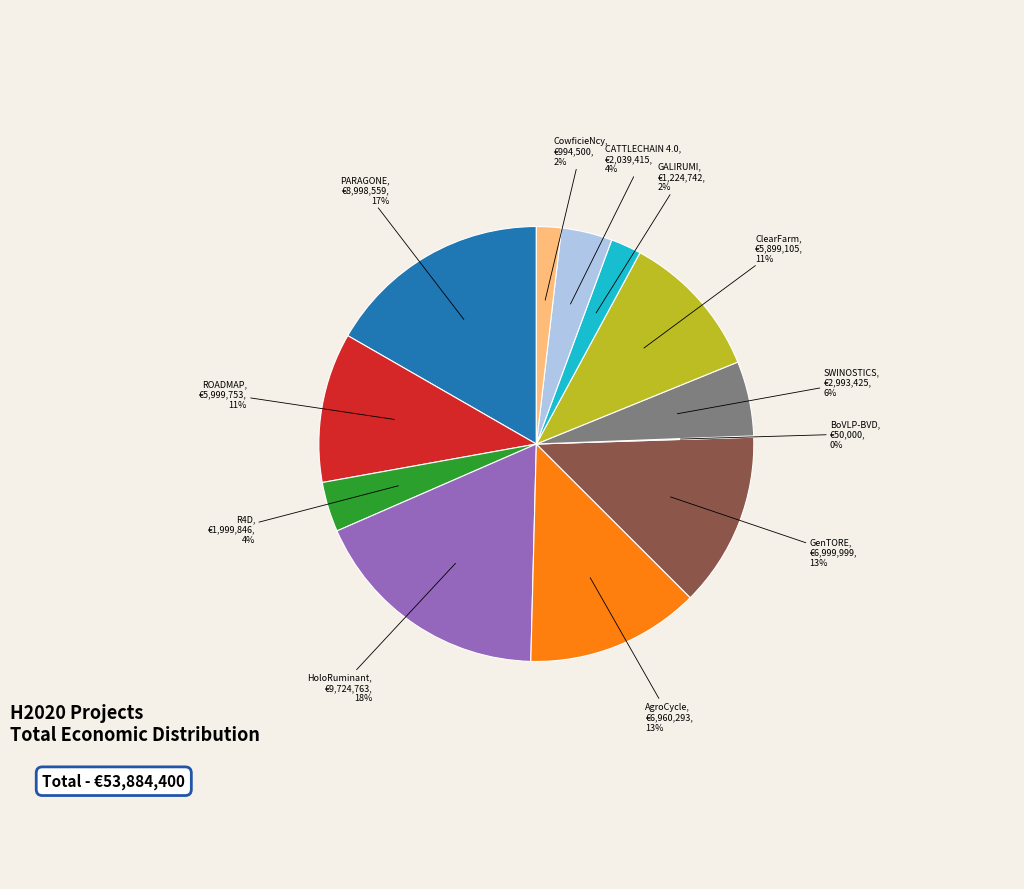

Is there a majority slice in this chart?

No